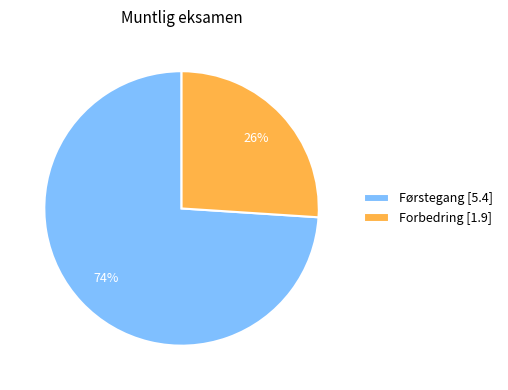

Is it true that Førstegang is 74% of the pie?

True